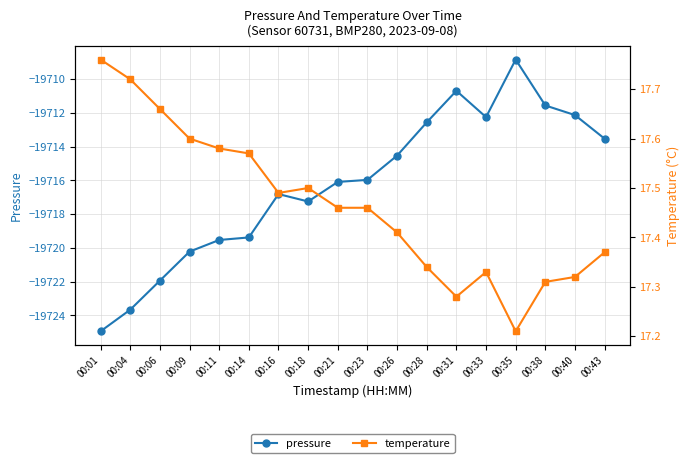

What are all the series names shown in the legend?

pressure, temperature